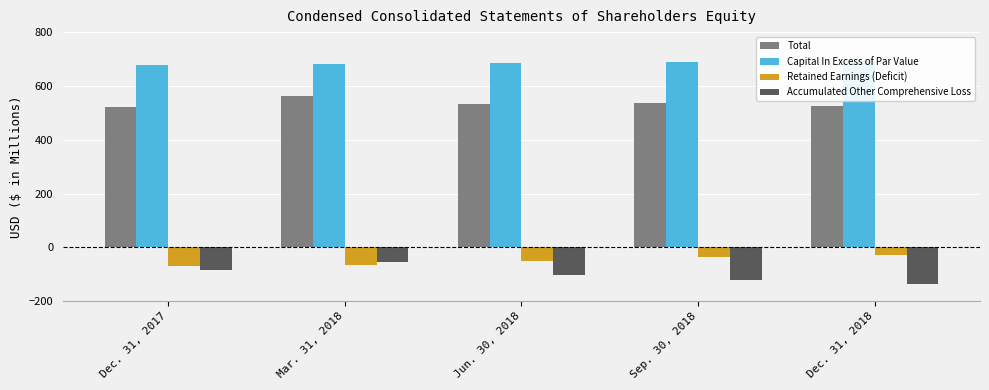

How many data points in Retained Earnings (Deficit) are above -49?

2